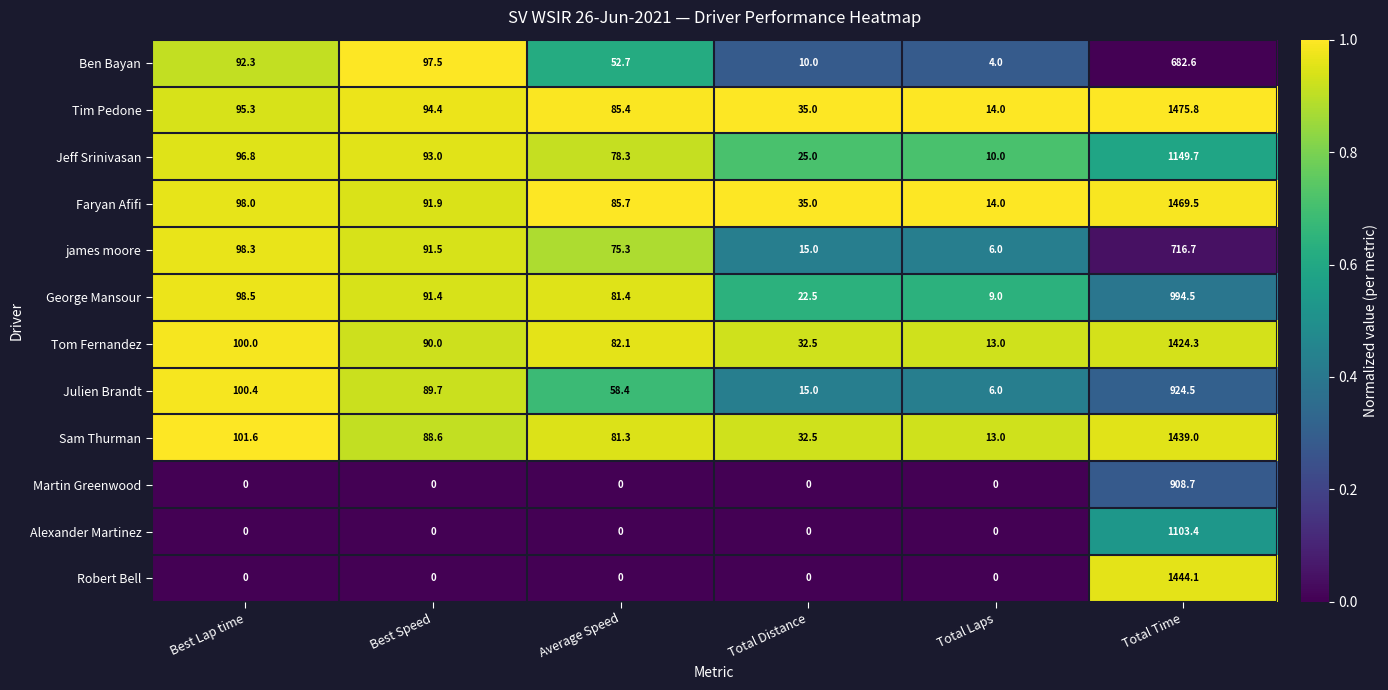

At which category is the sum across all series the highest?

Total Time